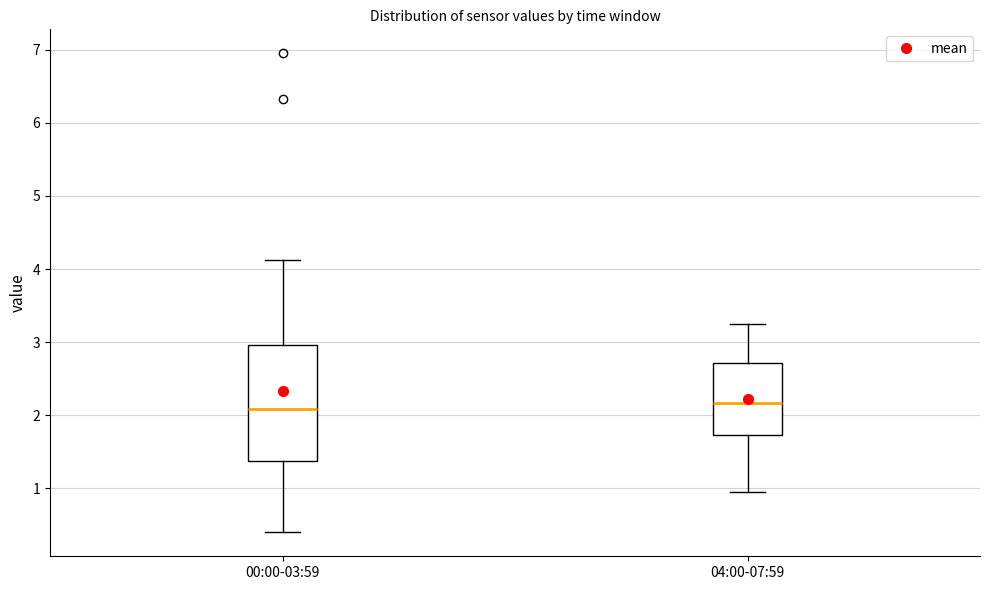

Which box is the tallest, from its lower edge to its upper edge?

00:00-03:59